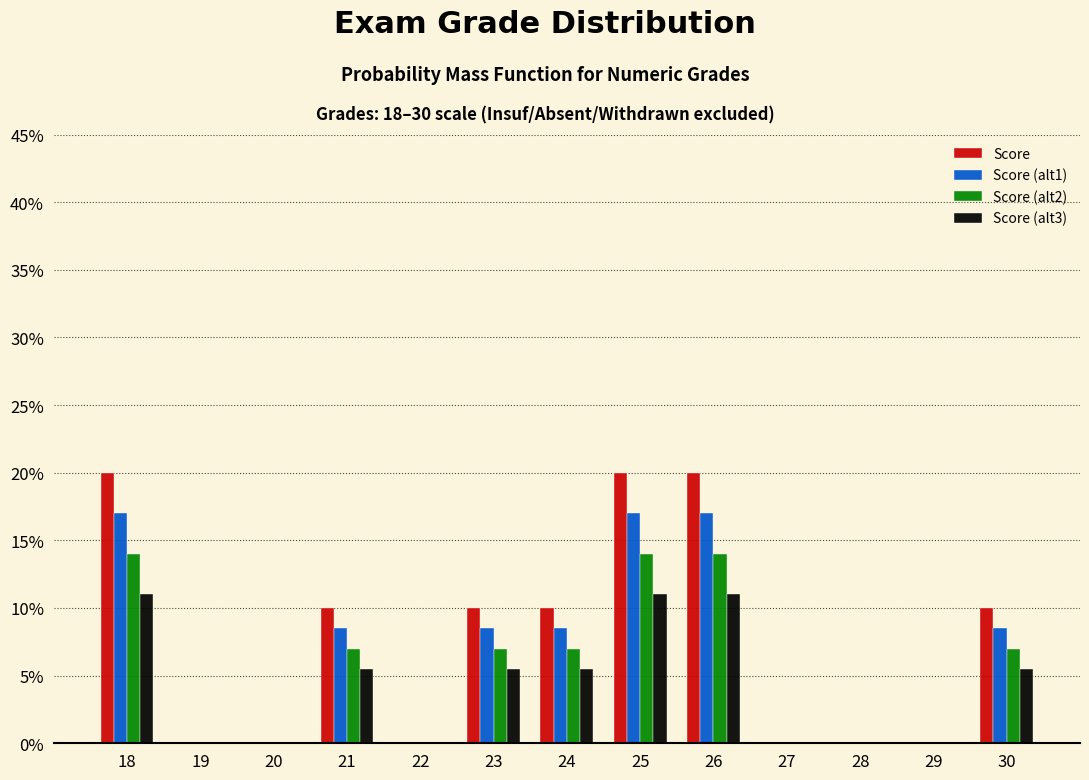

Does the chart contain stacked bars?

No